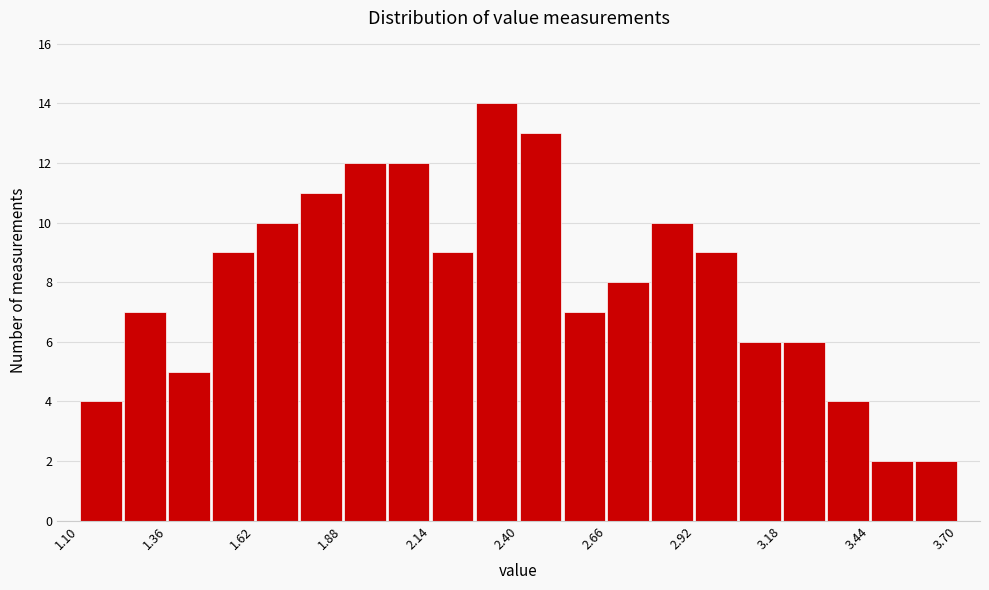

Around what value on the x-axis is the tallest bar? Give the approximate position of its centre, as read against the axis.

2.35